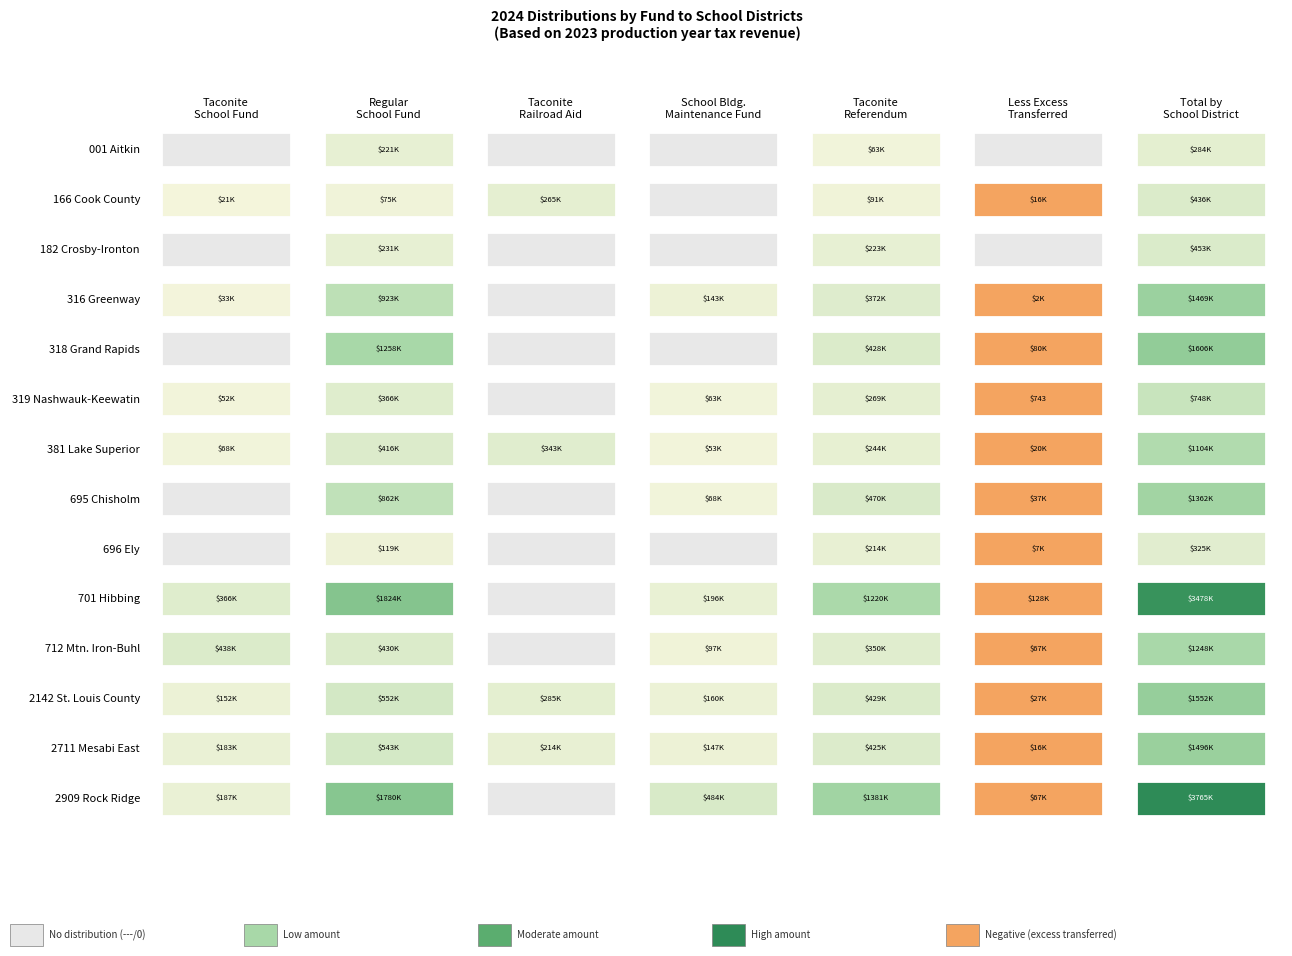

Reading right to left, extract all data points from this chart.

001 Aitkin: 6=284158	5=0	4=62694	3=0	2=0	1=221464	0=0
166 Cook County: 6=436040	5=-16219	4=91498	3=0	2=264977	1=74697	0=21087
182 Crosby-Ironton: 6=453227	5=0	4=222602	3=0	2=0	1=230625	0=0
316 Greenway: 6=1469328	5=-1945	4=372009	3=142803	2=0	1=923088	0=33373
318 Grand Rapids: 6=1605639	5=-80391	4=428400	3=0	2=0	1=1257630	0=0
319 Nashwauk-Keewatin: 6=748310	5=-743	4=268675	3=62898	2=0	1=365925	0=51555
381 Lake Superior: 6=1104401	5=-19774	4=244417	3=52626	2=342720	1=416035	0=68377
695 Chisholm: 6=1362330	5=-36867	4=469527	3=67930	2=0	1=861740	0=0
696 Ely: 6=325302	5=-7109	4=213624	3=0	2=0	1=118787	0=0
701 Hibbing: 6=3477823	5=-127777	4=1219547	3=196023	2=0	1=1824451	0=365579
712 Mtn. Iron-Buhl: 6=1248356	5=-67281	4=349776	3=97327	2=0	1=430288	0=438246
2142 St. Louis County: 6=1552042	5=-26854	4=429452	3=160156	2=284841	1=552354	0=152093
2711 Mesabi East: 6=1496346	5=-15902	4=425333	3=146549	2=214397	1=542632	0=183337
2909 Rock Ridge: 6=3765170	5=-66602	4=1381042	3=483705	2=0	1=1780130	0=186895